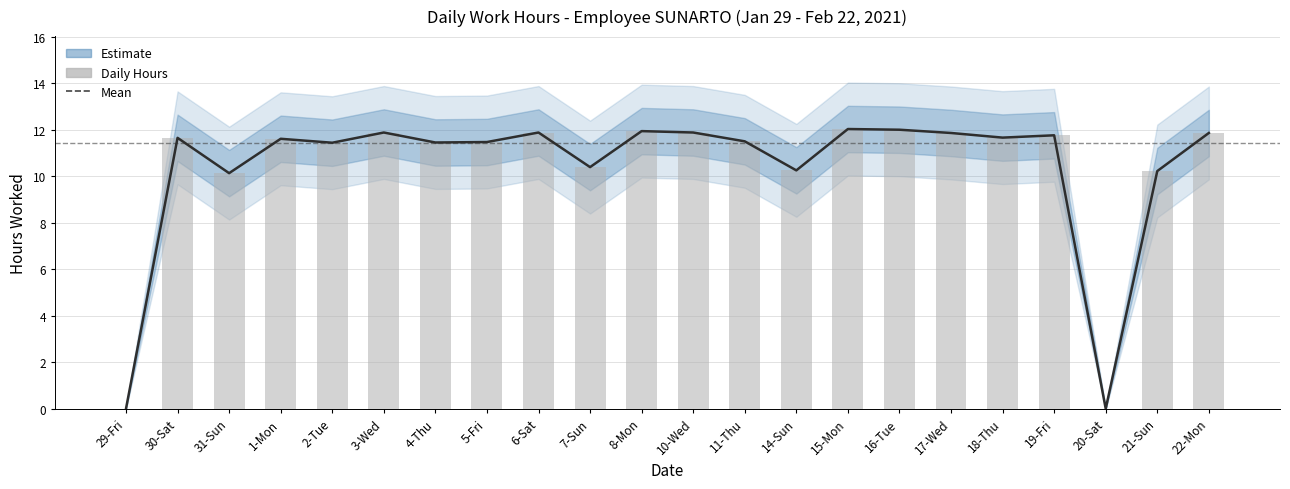

Approximately how many times larger is the value at 3-Wed compared to 18-Thu?

1.0